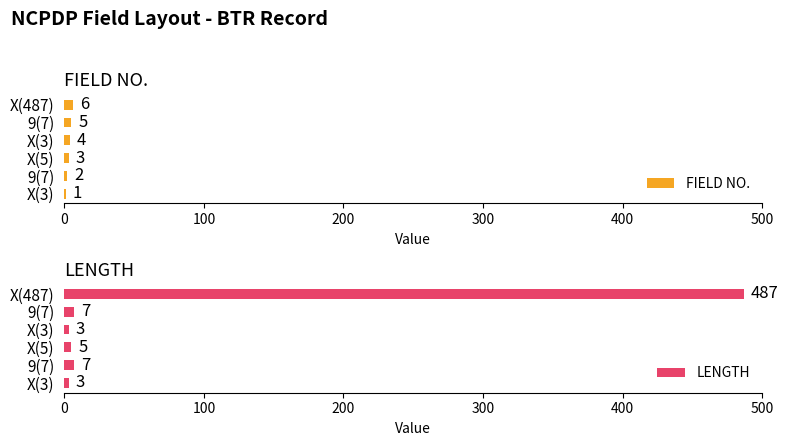

How many data points in LENGTH are less than 7?

3